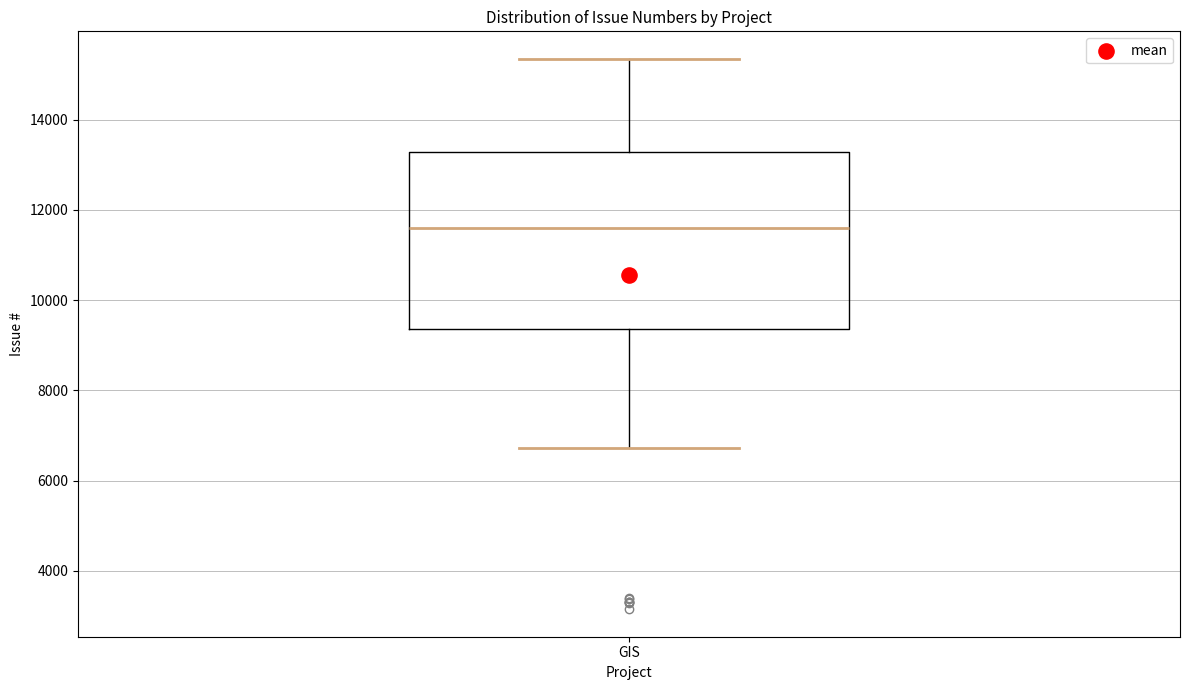

Where does the upper whisker of the box for GIS end on the y-axis? The values are not printed on the chart, so give them approximately, as read against the axis.

15400